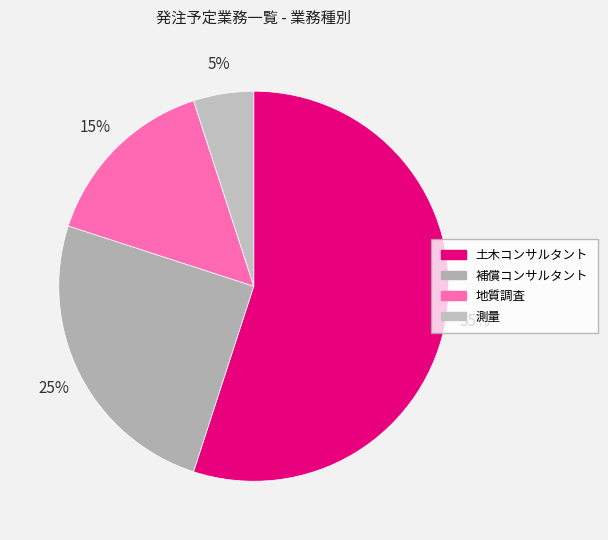

Is it true that 測量 is 5% of the pie?

True